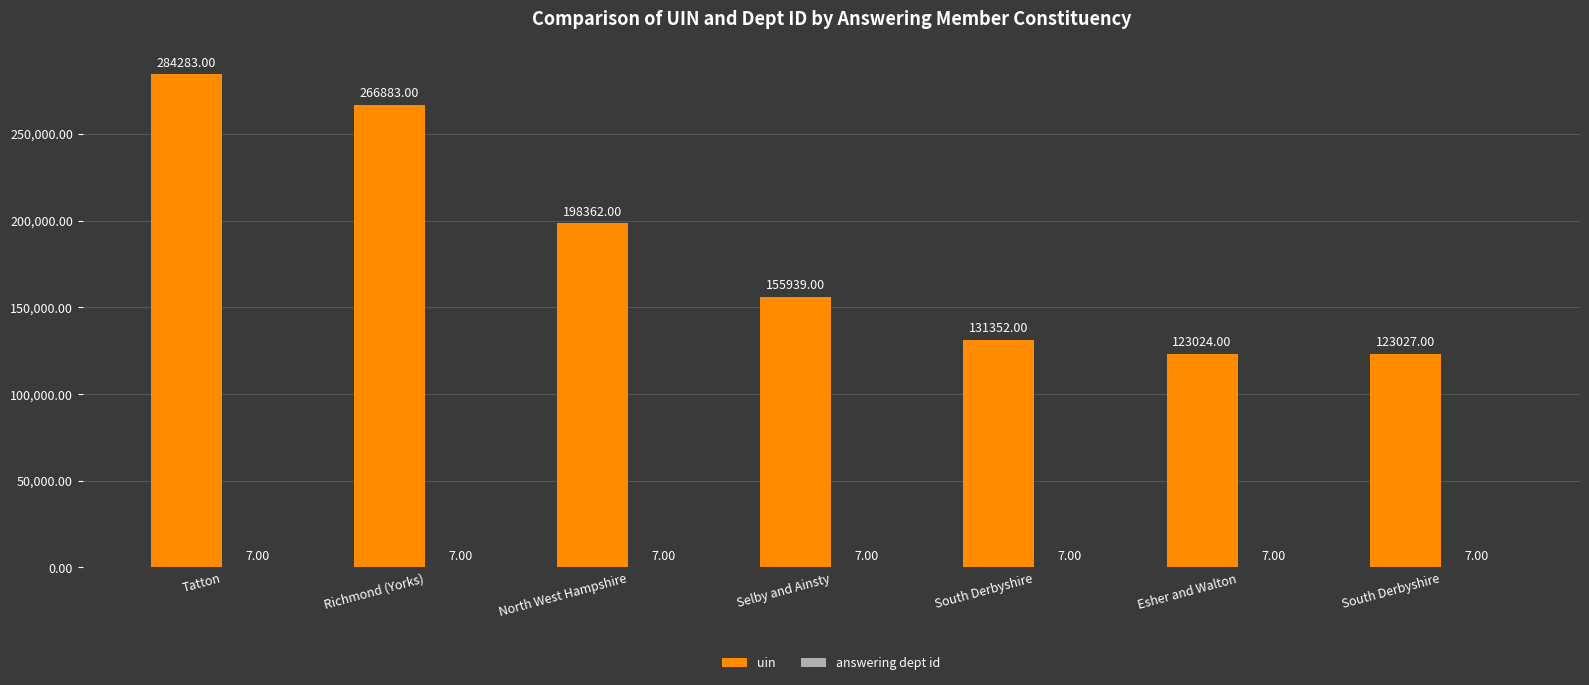

How many groups of bars are there?

7